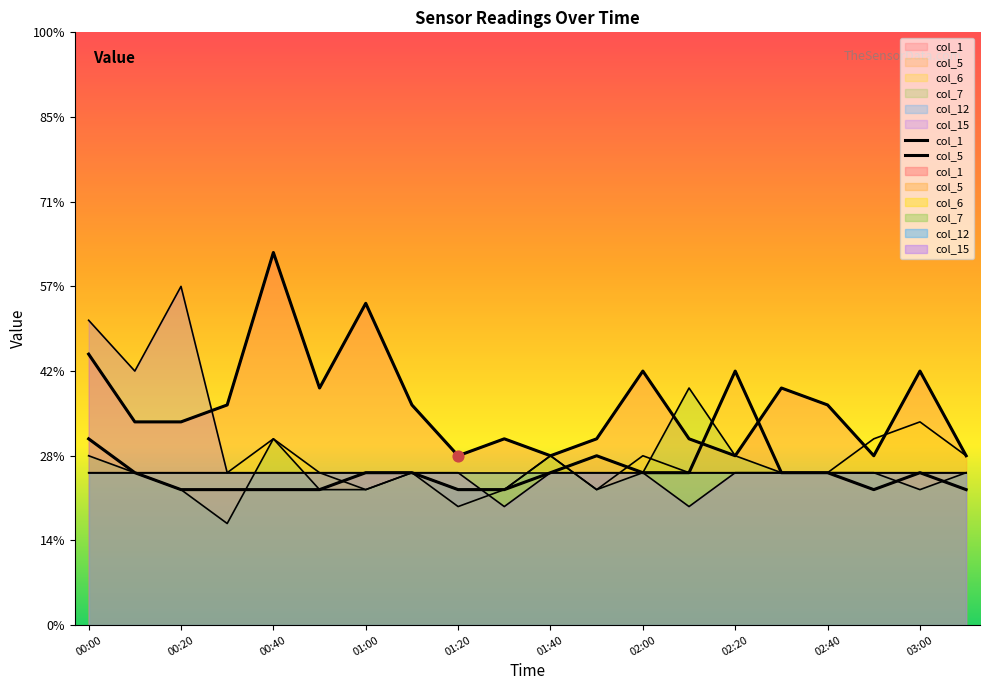

What is the total value across all series at 00:20?

2.0